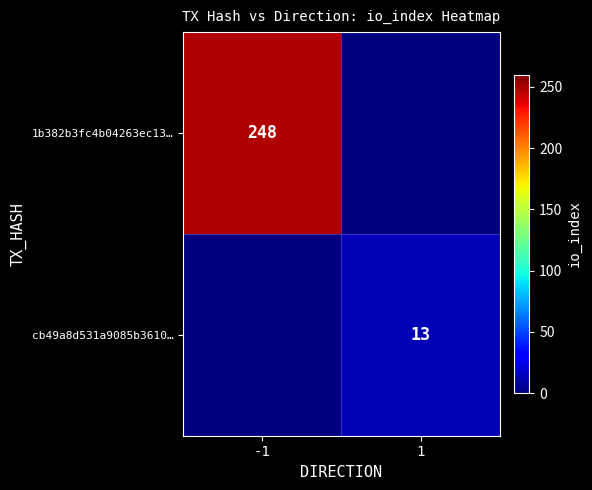

The cb49a8d531a9085b3610… series shows 13 at 1. True or false?

True